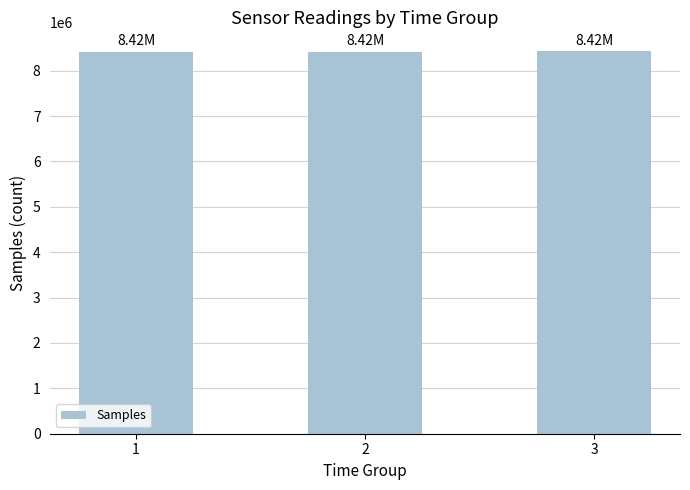

What is the ratio of the value at 3 to the value at 1?

1.0